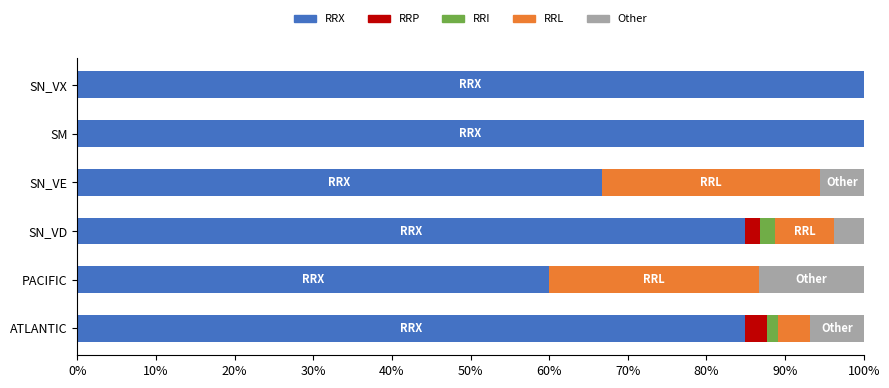

What is the total value across all series at SM?

100.0